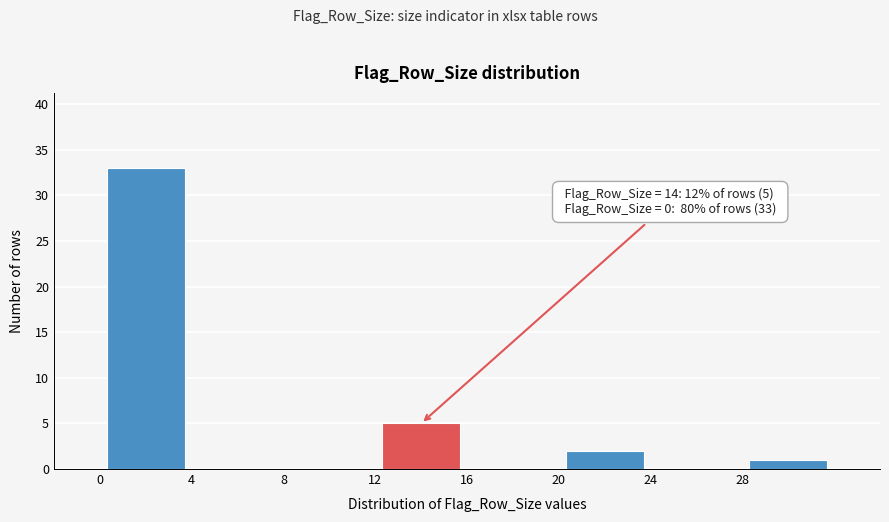

Which range on the x-axis has the tallest bar?

0 to 4